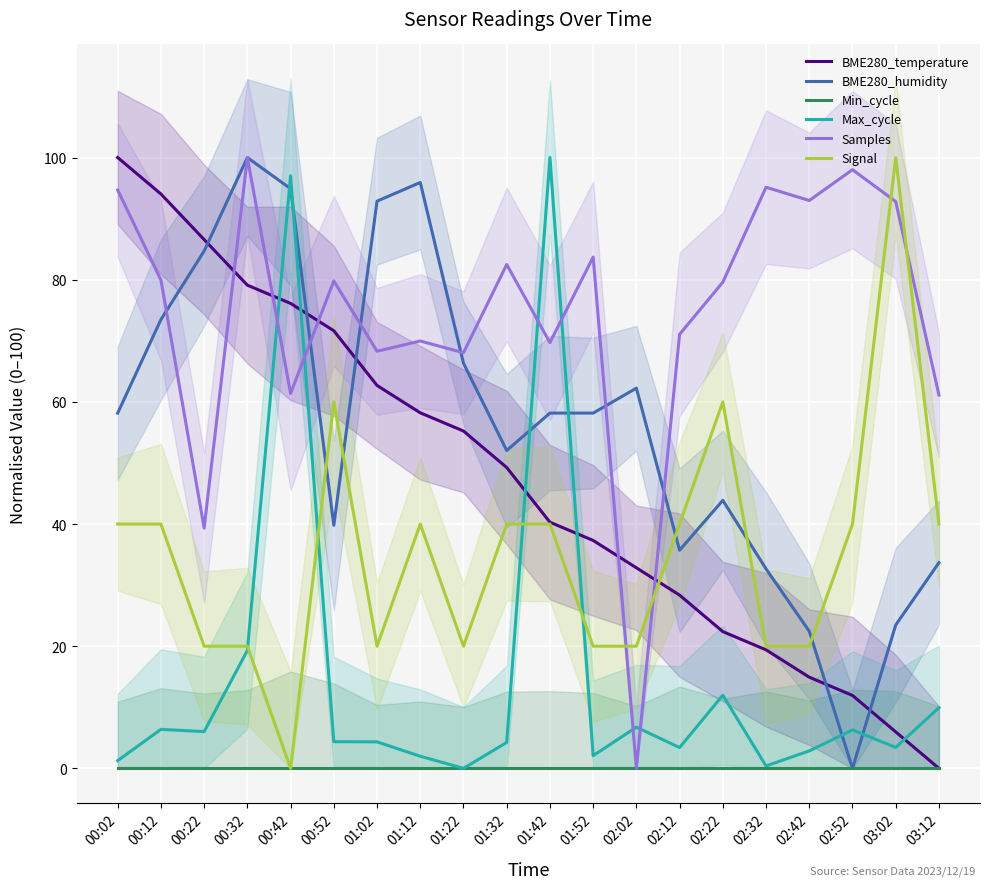

Does the chart display data point markers on the line(s)?

No